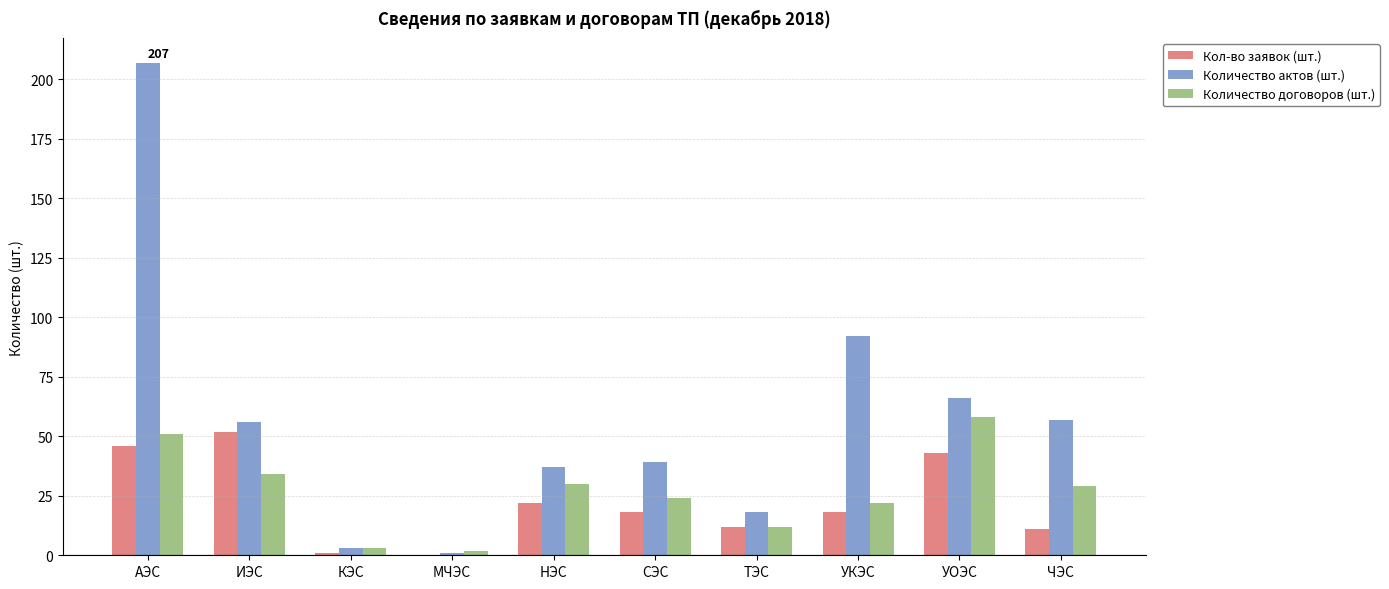

Between УКЭС and ЧЭС, which series saw the biggest shift?

Количество актов (шт.)